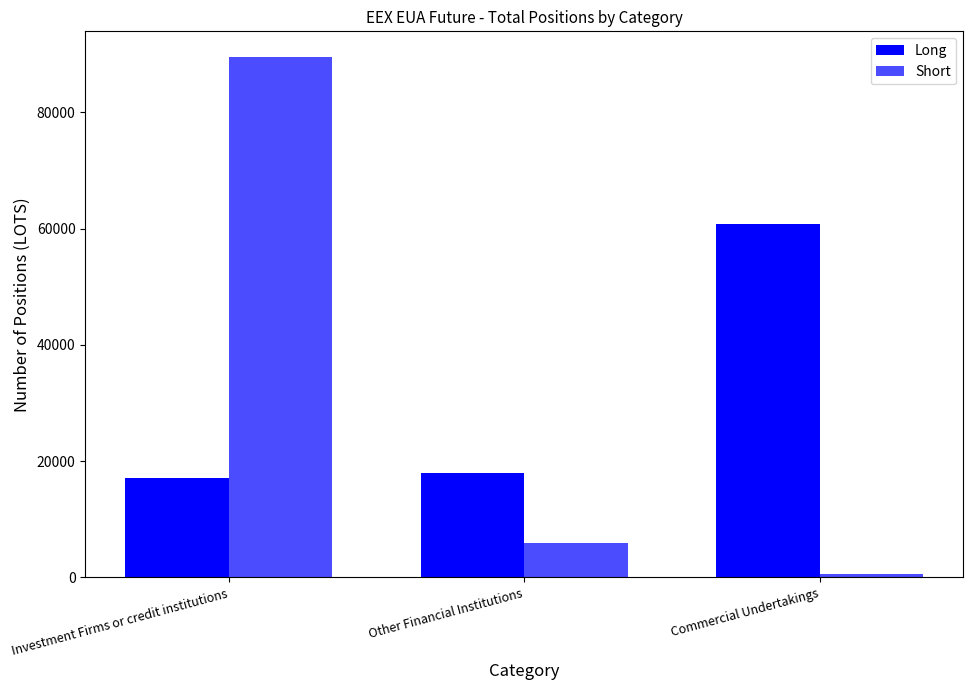

At which category does the chart reach its minimum across all series?

Commercial Undertakings